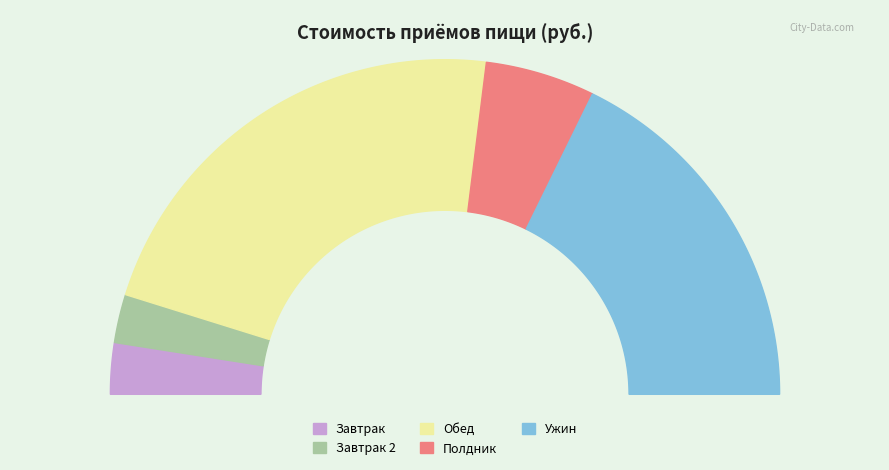

Does какао с молоком account for over 50% of the chart?

No